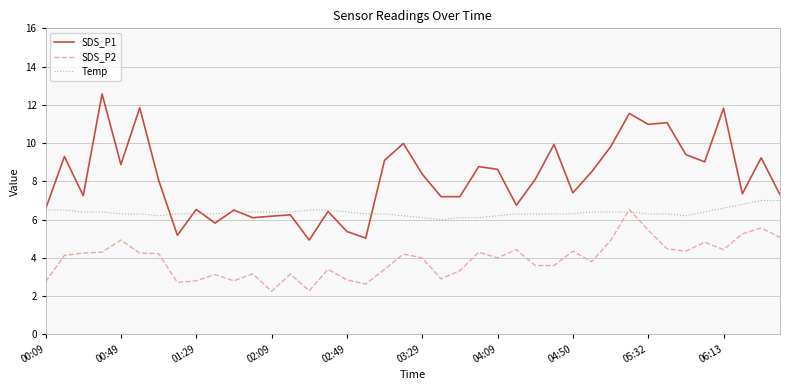

True or false: SDS_P1 and SDS_P2 intersect in this chart.

False